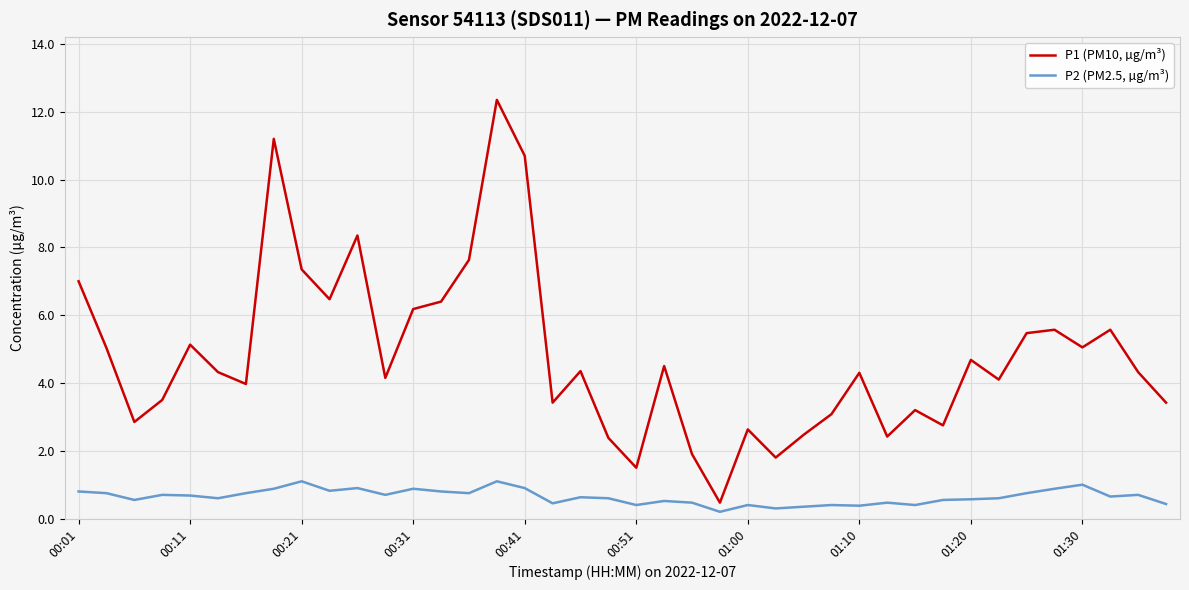

What is the difference between the maximum and minimum values in the P2 (PM2.5, µg/m³) series?

0.9